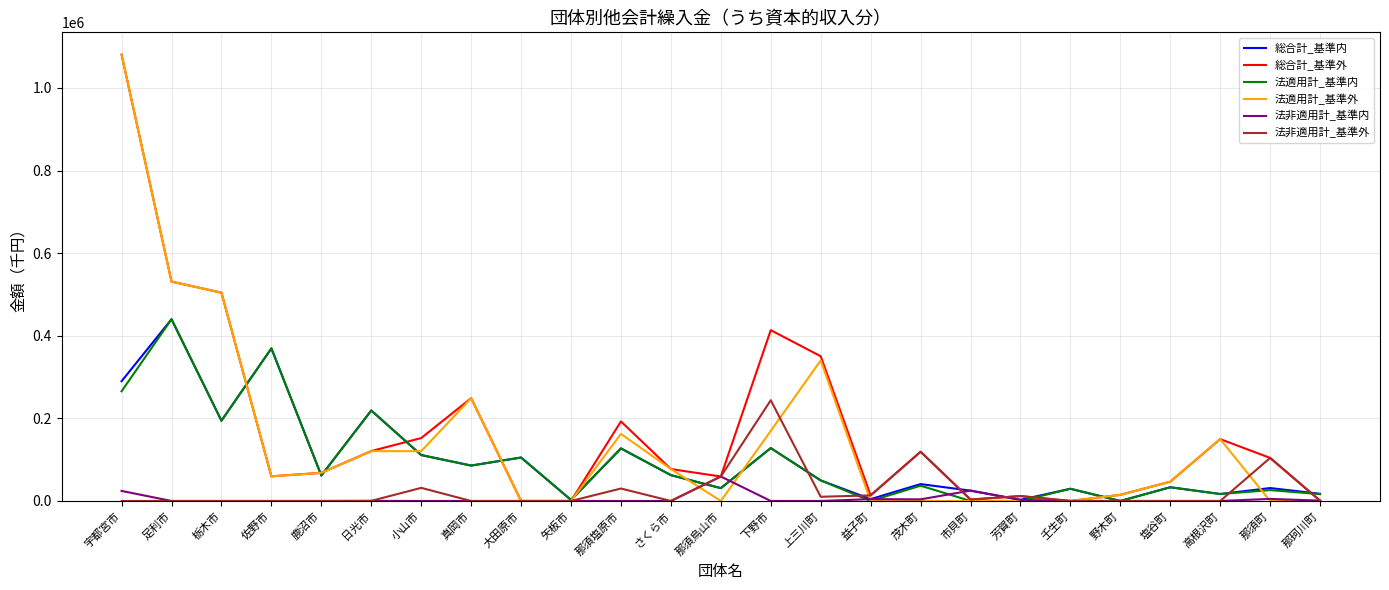

Which series changed the most between 上三川町 and 塩谷町?

総合計_基準外